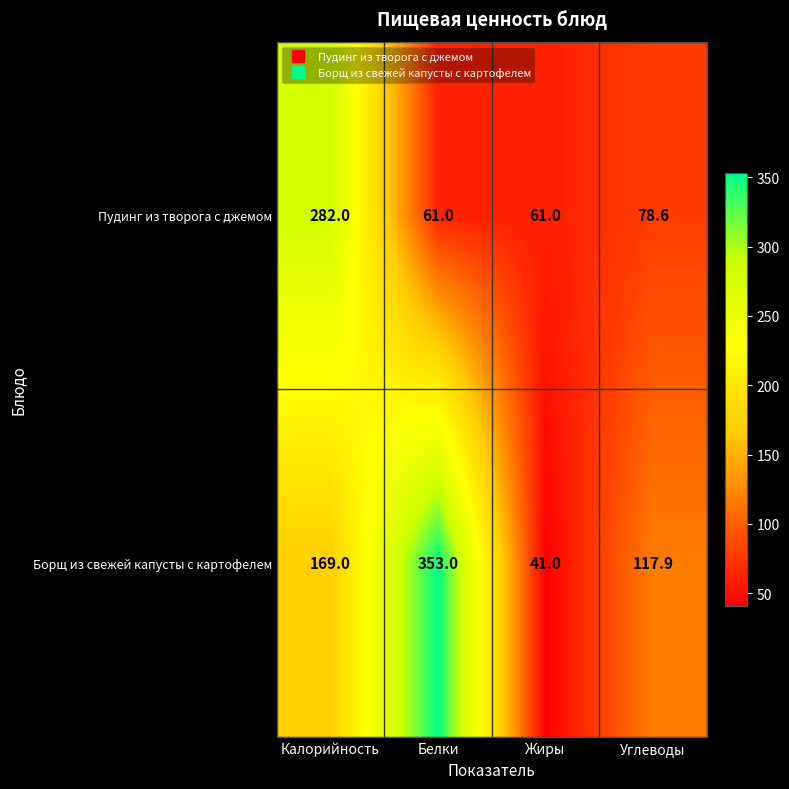

What is the sum of all Борщ из свежей капусты с картофелем values?

680.9